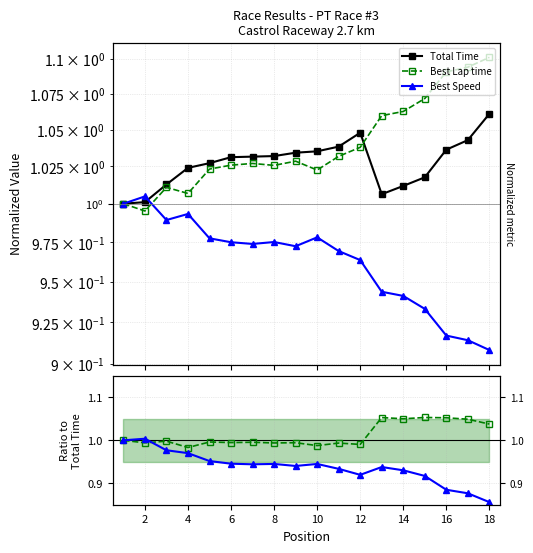

Reading left to right, extract all data points from this chart.

Total Time: 1.0	1.0	1.0	1.0	1.0	1.0	1.0	1.0	1.0	1.0	1.0	1.0	1.0	1.0	1.0	1.0	1.0	1.1
Best Lap time: 1.0	1.0	1.0	1.0	1.0	1.0	1.0	1.0	1.0	1.0	1.0	1.0	1.1	1.1	1.1	1.1	1.0	1.0
Best Speed: 1.0	1.0	1.0	1.0	1.0	0.9	0.9	0.9	0.9	0.9	0.9	0.9	0.9	0.9	0.9	0.9	0.9	0.9